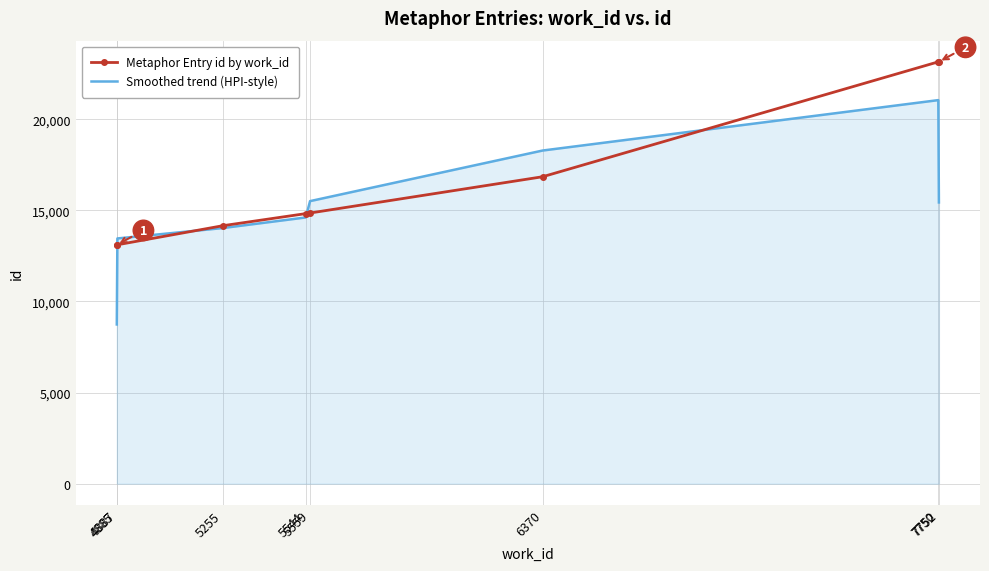

At which label does Smoothed trend (HPI-style) reach its peak?

7750